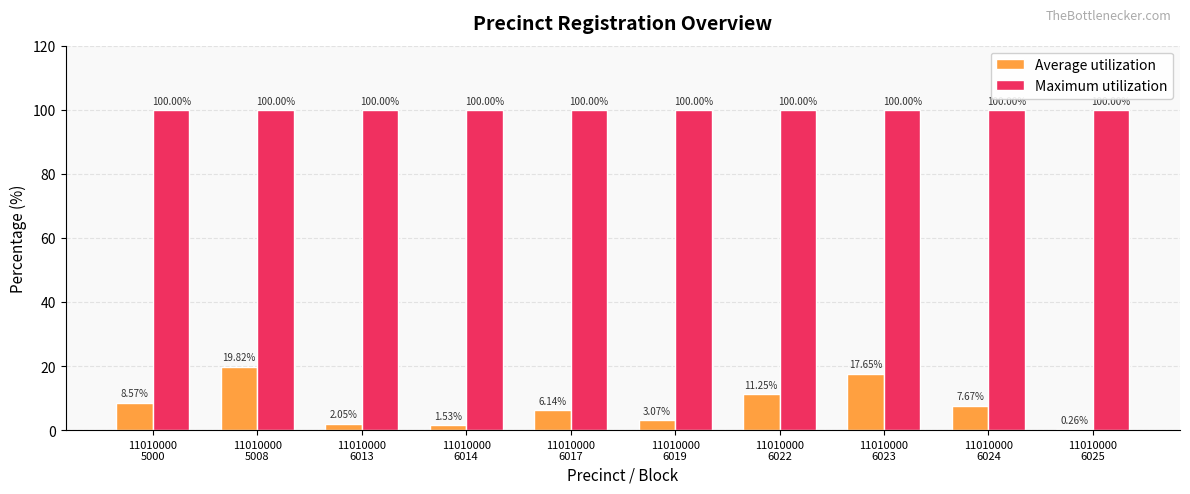

What are all the series names shown in the legend?

Average utilization, Maximum utilization